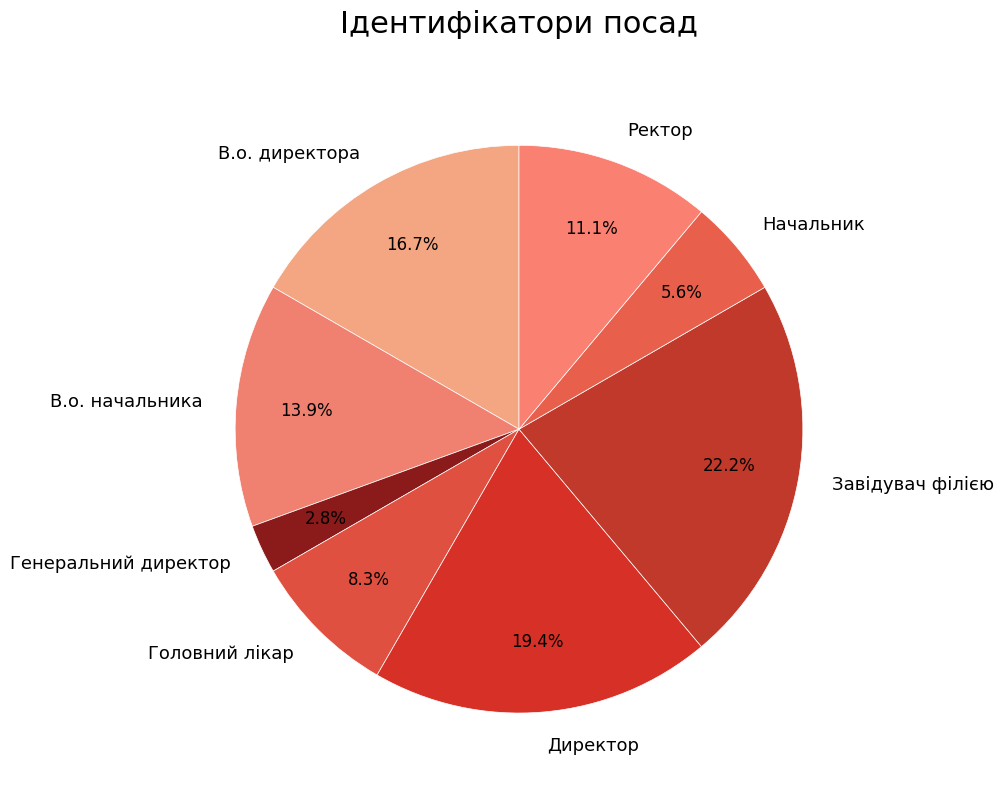

How many slices are in this pie chart?

8